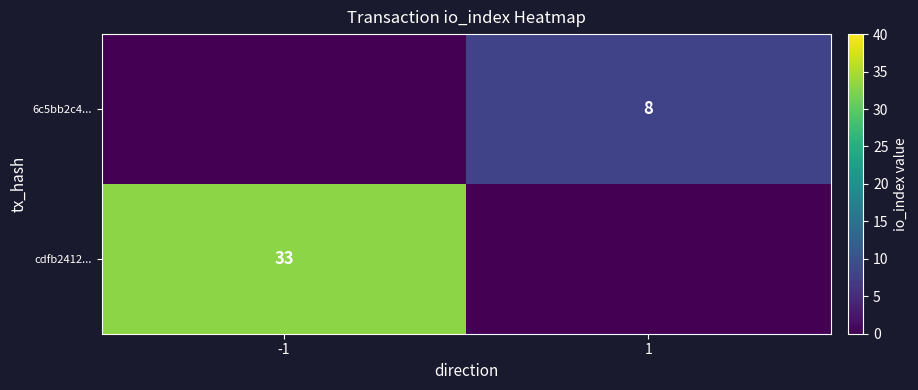

The value of 6c5bb2c4... at 1 is 8. True or false?

True